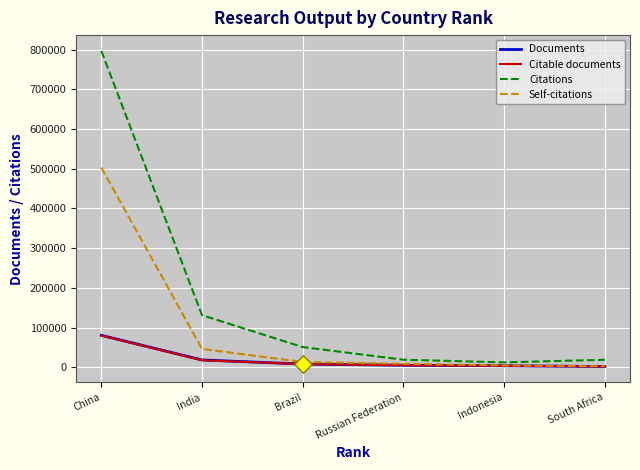

Which series has the largest range (max minus min)?

Citations